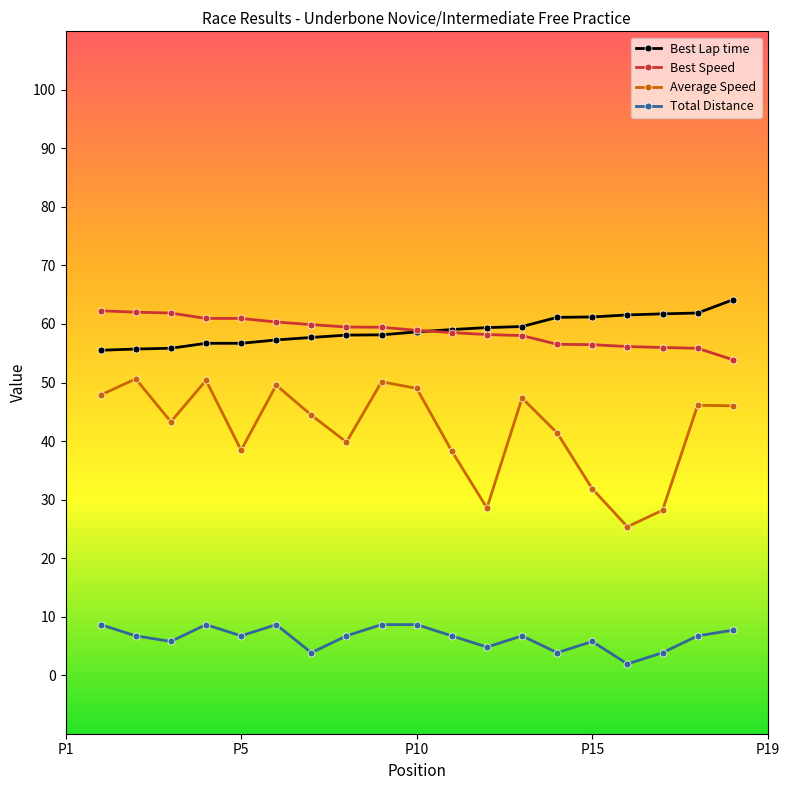

True or false: Total Distance has more than 0 points higher than both neighbors.

True